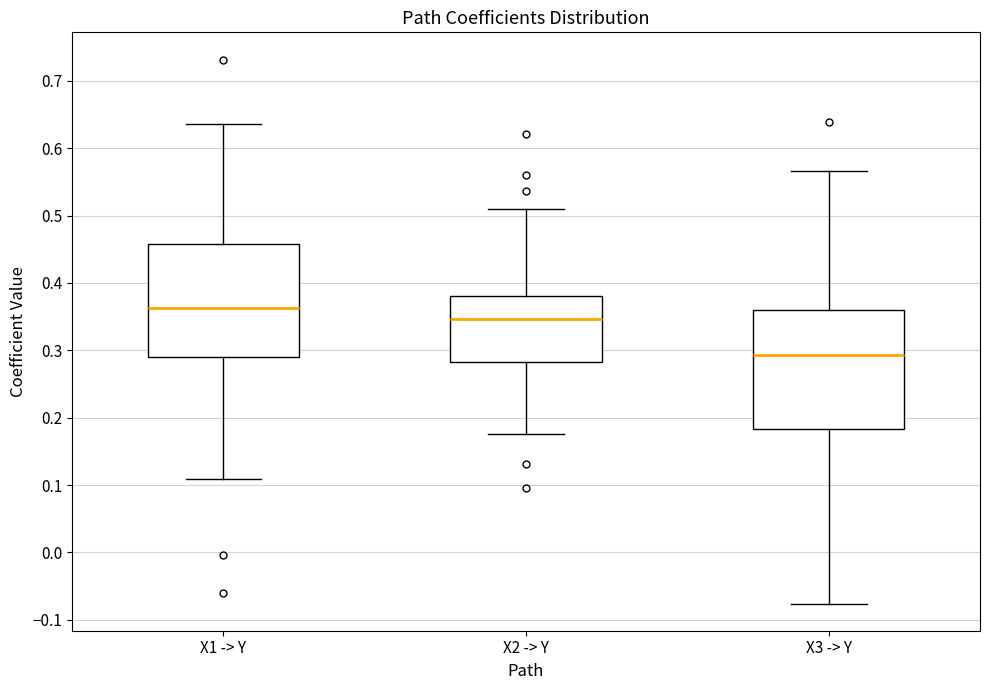

Where is the upper edge of the box for X1 -> Y on the y-axis? The values are not printed on the chart, so give them approximately, as read against the axis.

0.46